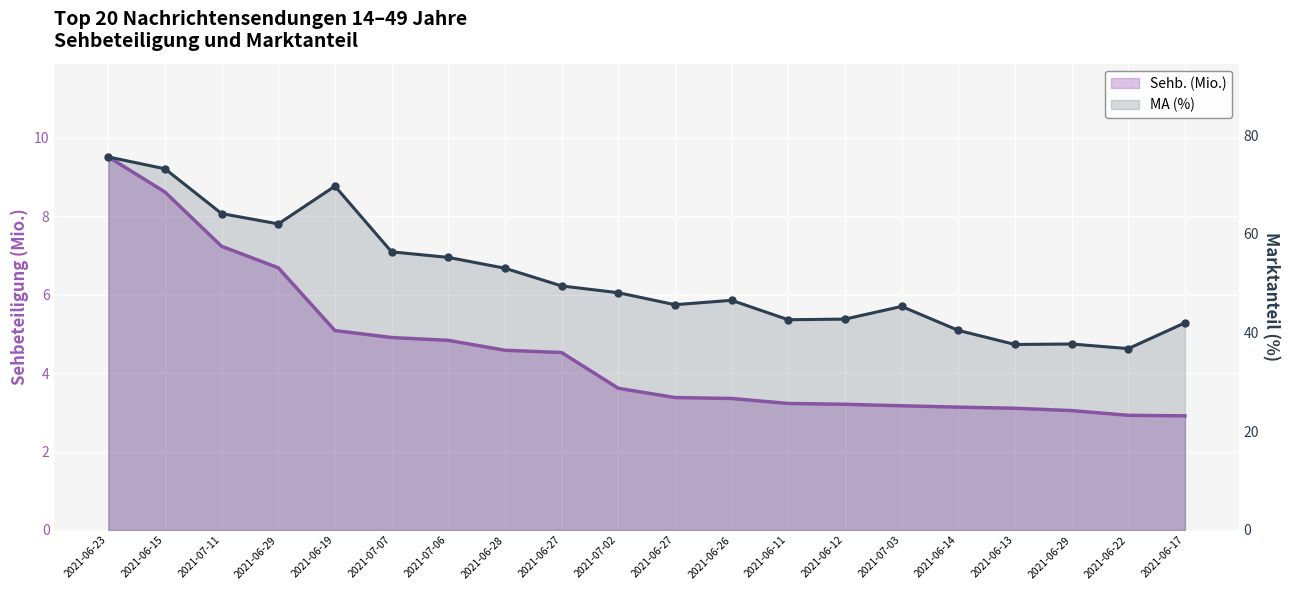

At 2021-07-03, list the series in order from largest to smallest.

MA (%), Sehb. (Mio.)